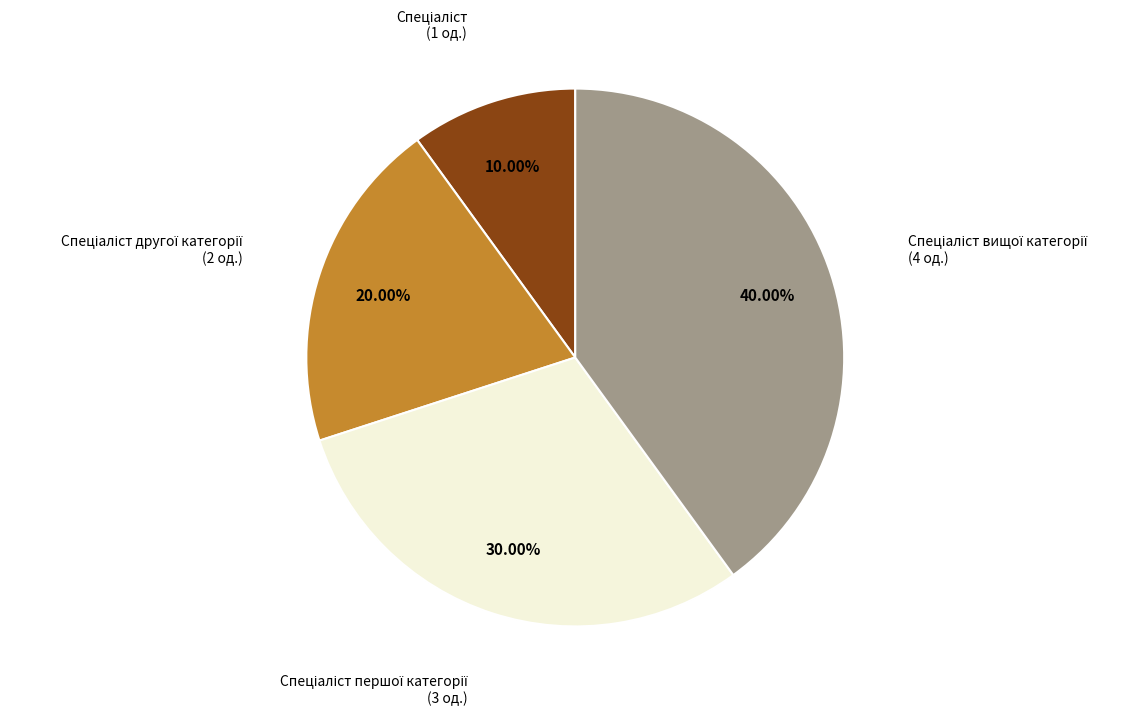

Is there any slice that represents more than half of the pie?

No